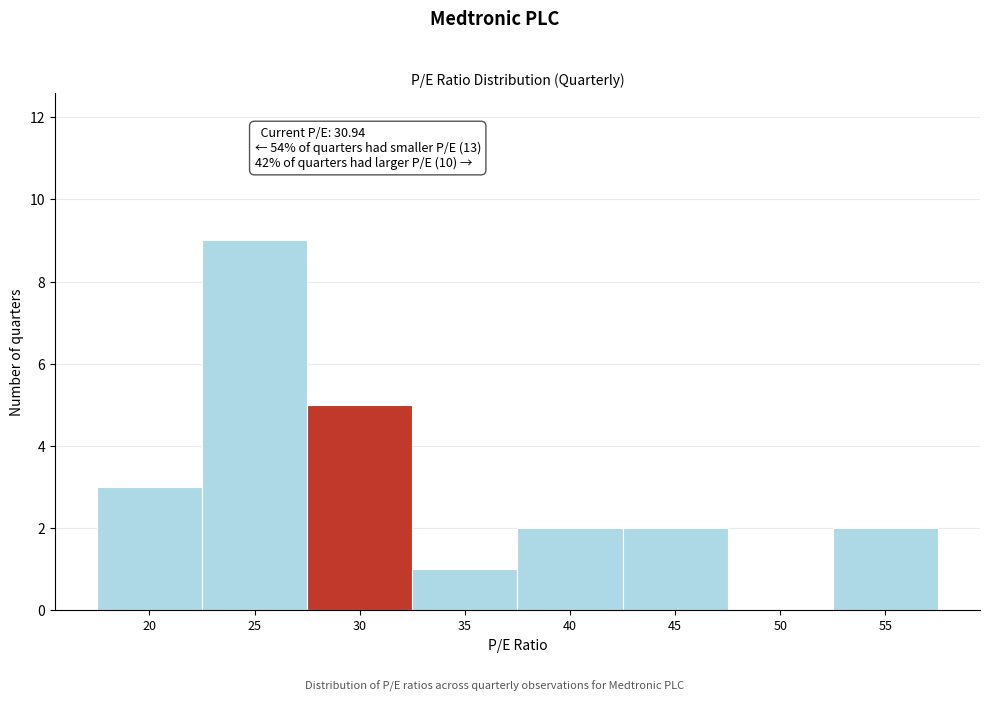

Reading left to right, list all the values displayed in this chart.

20=3	25=9	30=5	35=1	40=2	45=2	50=0	55=2